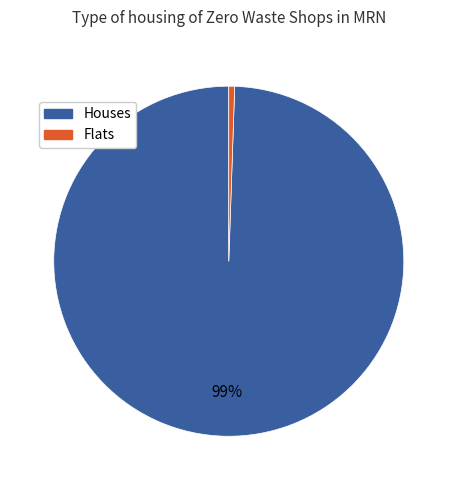

Is there any slice that represents more than half of the pie?

Yes